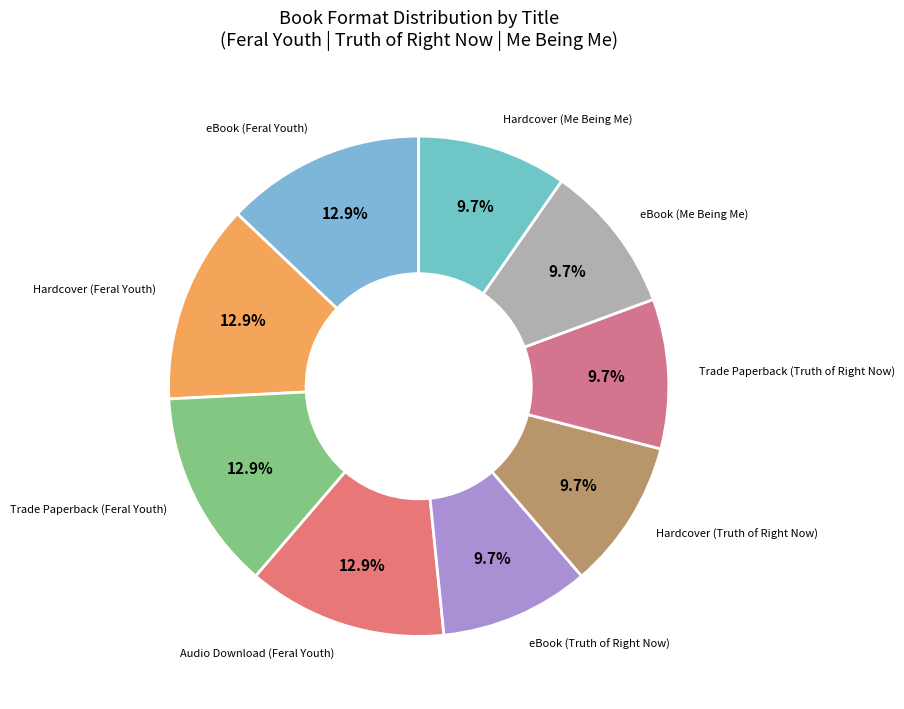

How much of the chart is everything except Hardcover (Feral Youth)?

87.1%